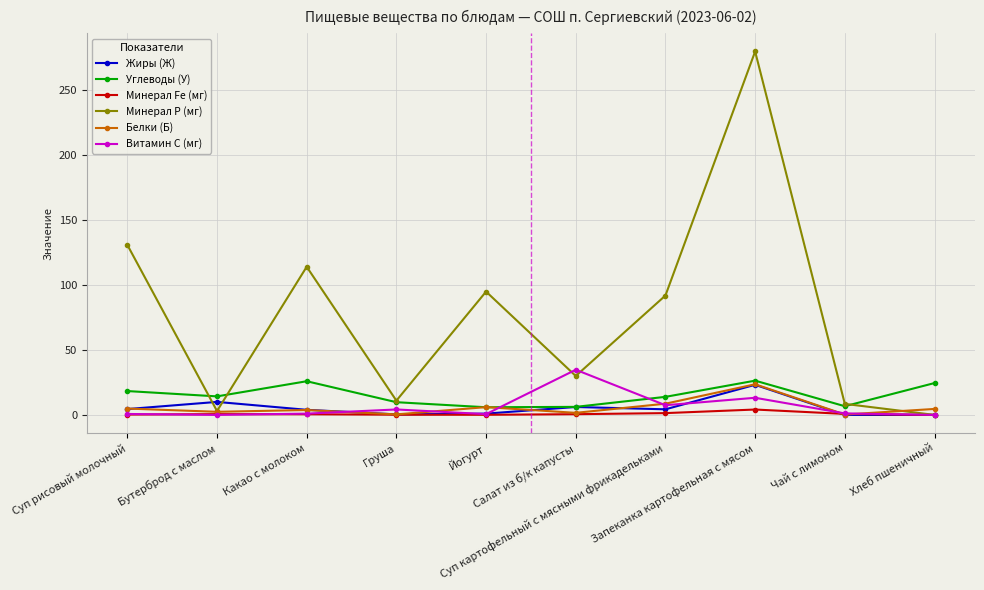

Between Груша and Йогурт, which series saw the biggest shift?

Минерал Р (мг)